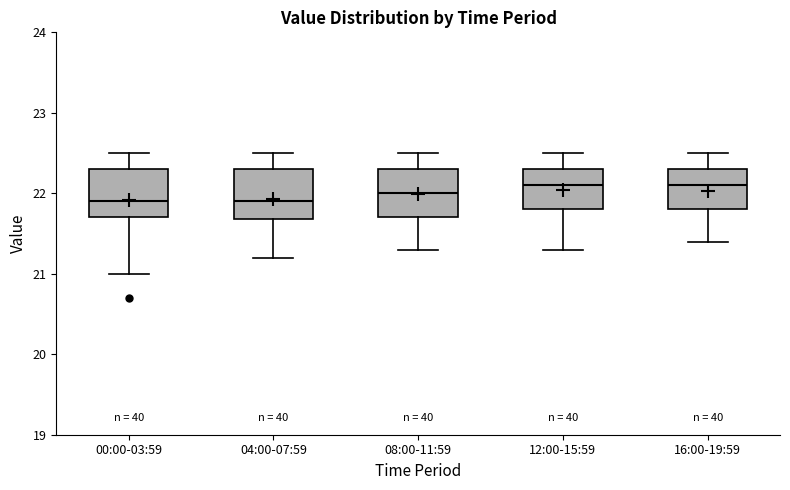

Reading left to right, read every box against the y-axis: the position of its median line, the range the box covers, and the ends of its whiskers. The values are not printed on the chart, so give them approximately, as read against the axis.

00:00-03:59: median 21.9, box 21.7 to 22.3, whiskers 21.0 to 22.5
04:00-07:59: median 21.9, box 21.7 to 22.3, whiskers 21.2 to 22.5
08:00-11:59: median 22.0, box 21.7 to 22.3, whiskers 21.3 to 22.5
12:00-15:59: median 22.1, box 21.8 to 22.3, whiskers 21.3 to 22.5
16:00-19:59: median 22.1, box 21.8 to 22.3, whiskers 21.4 to 22.5